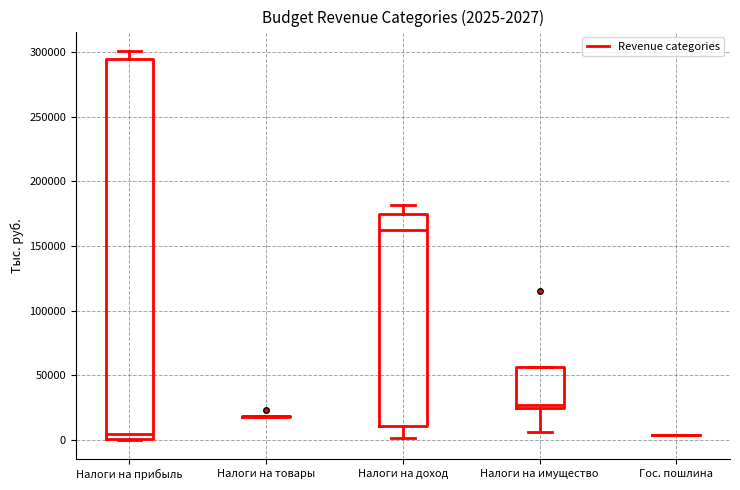

Which box is the tallest, from its lower edge to its upper edge?

Налоги на прибыль